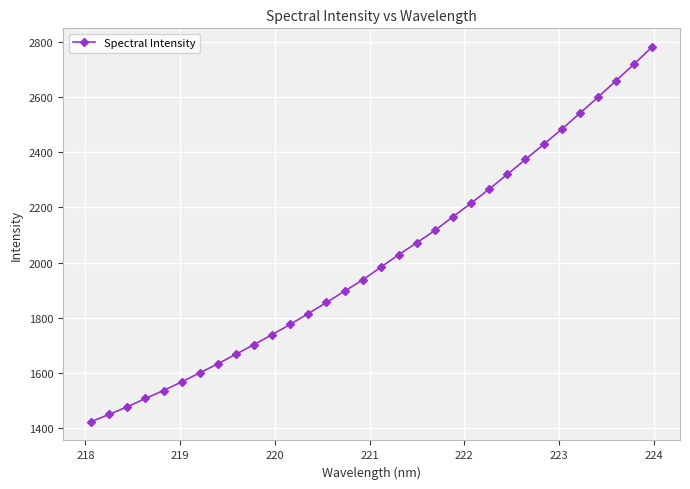

What is the difference between the maximum and second lowest values?

1333.4